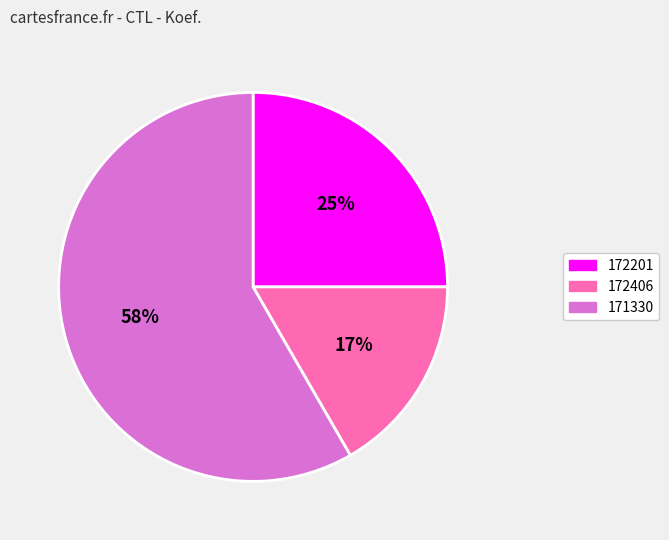

Which category has the smallest portion of the pie?

172406